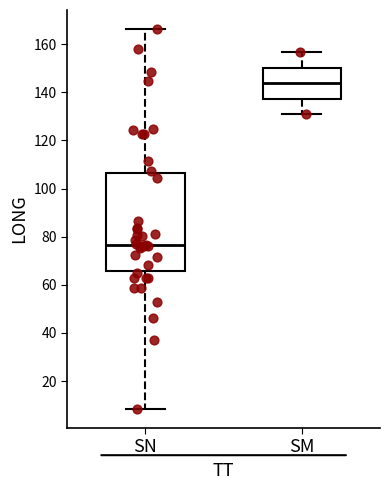

Where does the median line of the box for SN sit on the y-axis? The values are not printed on the chart, so give them approximately, as read against the axis.

76